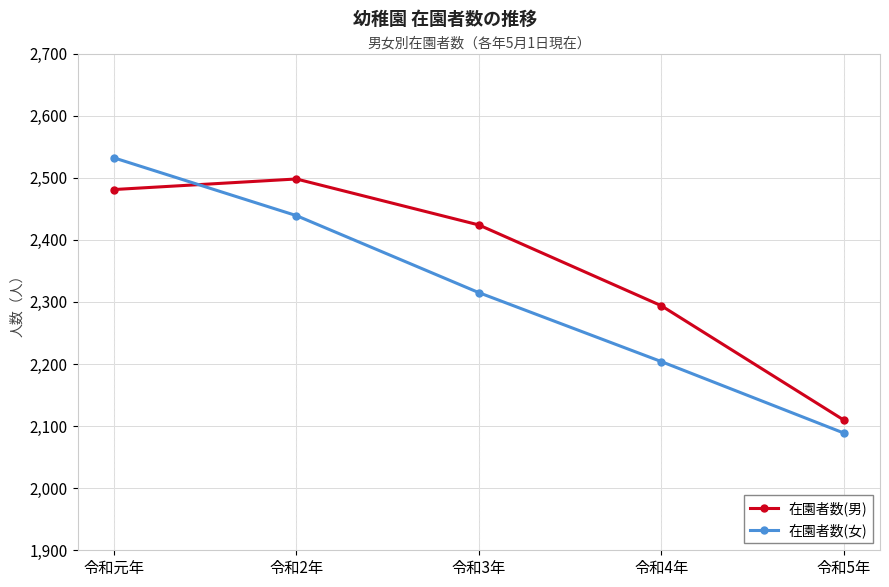

Where is 在園者数(女) nearest to the value 2310?

令和3年